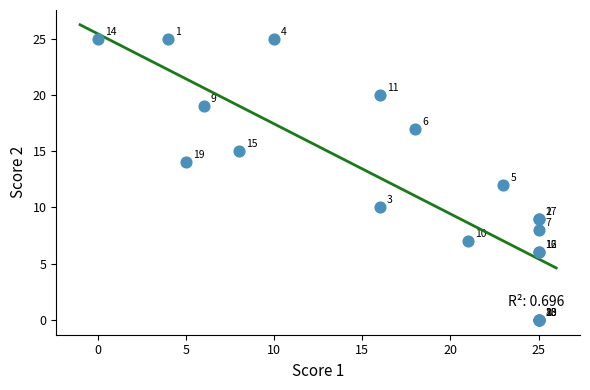

What Y value in the scatter plot is closest to 12?

12